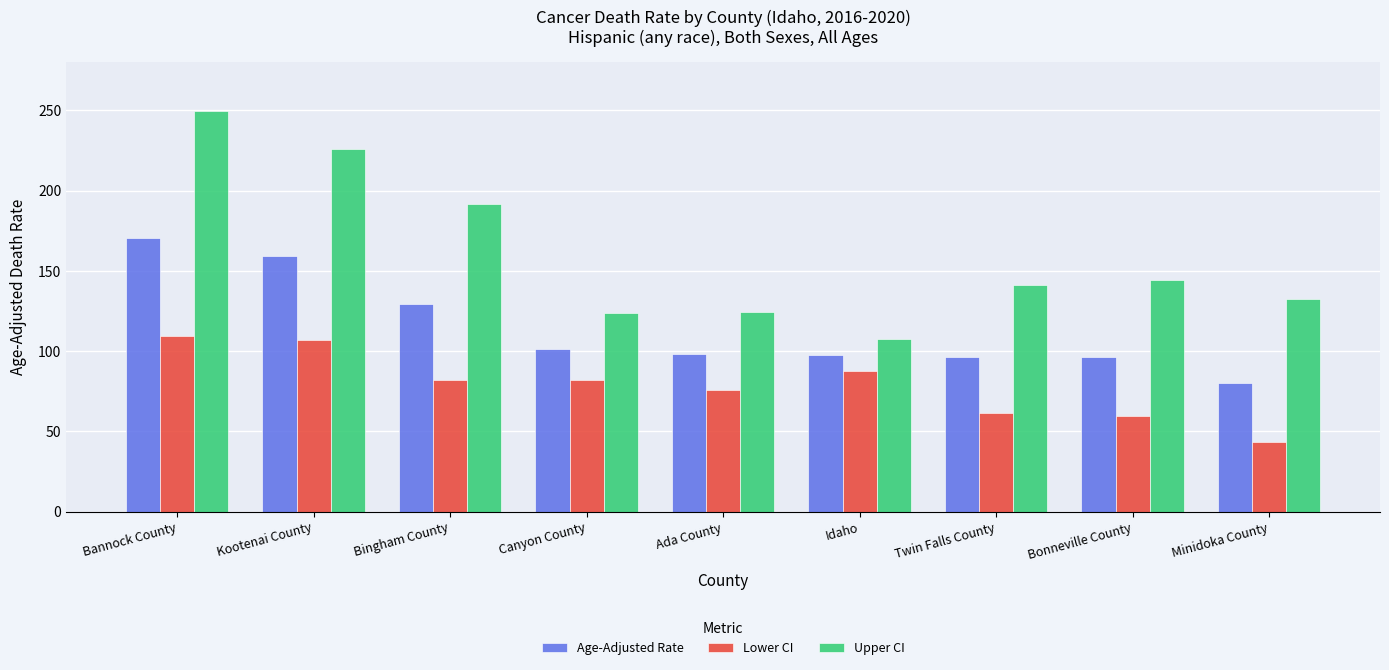

Where does the Lower CI series first go above 81?

Bannock County